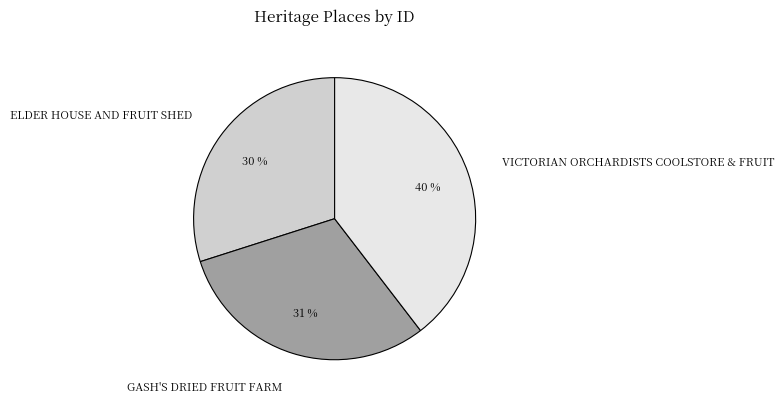

Do VICTORIAN ORCHARDISTS COOLSTORE & FRUIT and ELDER HOUSE AND FRUIT SHED together represent more than half of the pie?

Yes